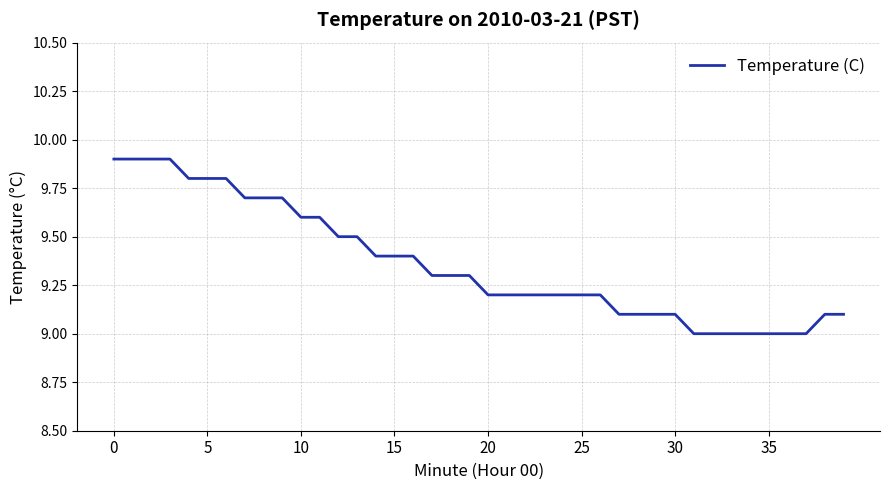

What is the maximum value shown in the chart?

9.9